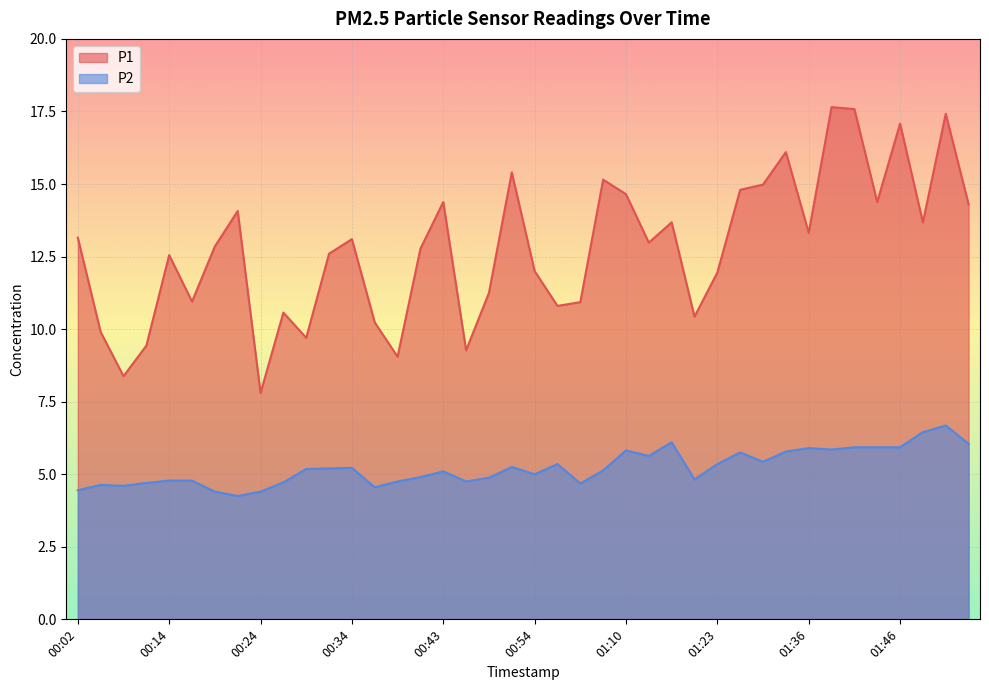

Read the P1 value at 01:53.

14.3